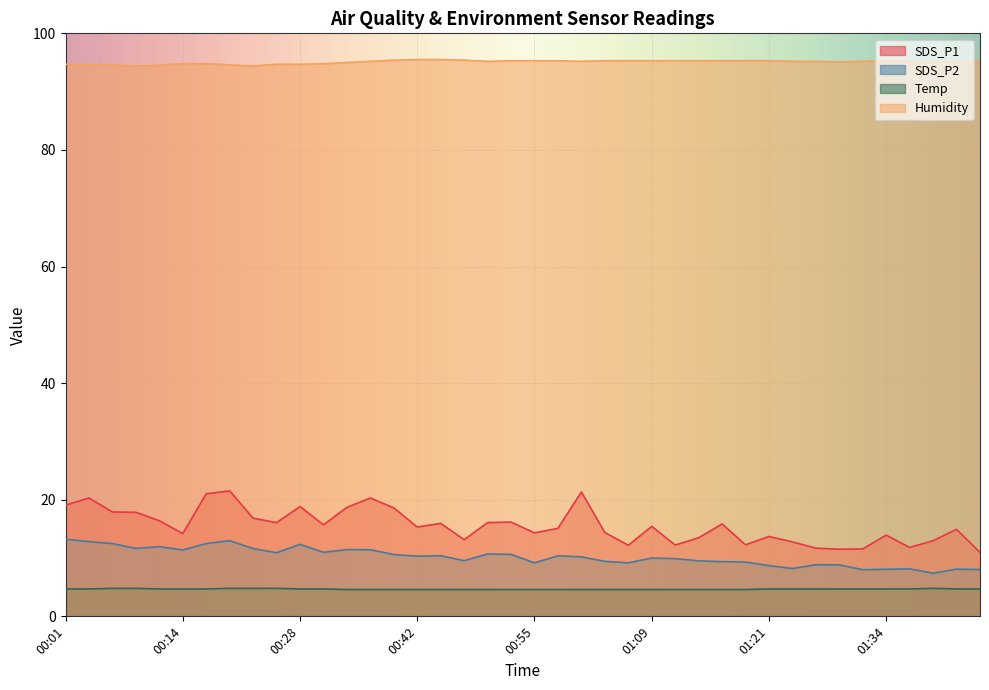

What is the difference between the SDS_P2 values at 00:58 and 01:19?

1.1